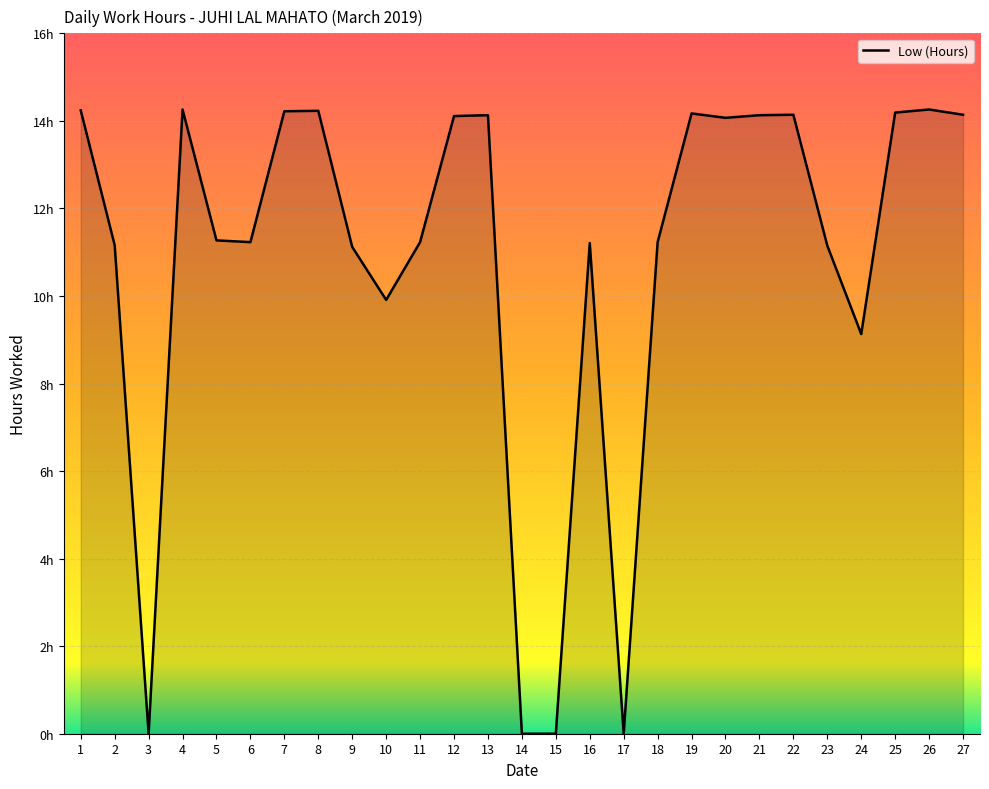

True or false: there are more than 1 points higher than both neighbors.

True